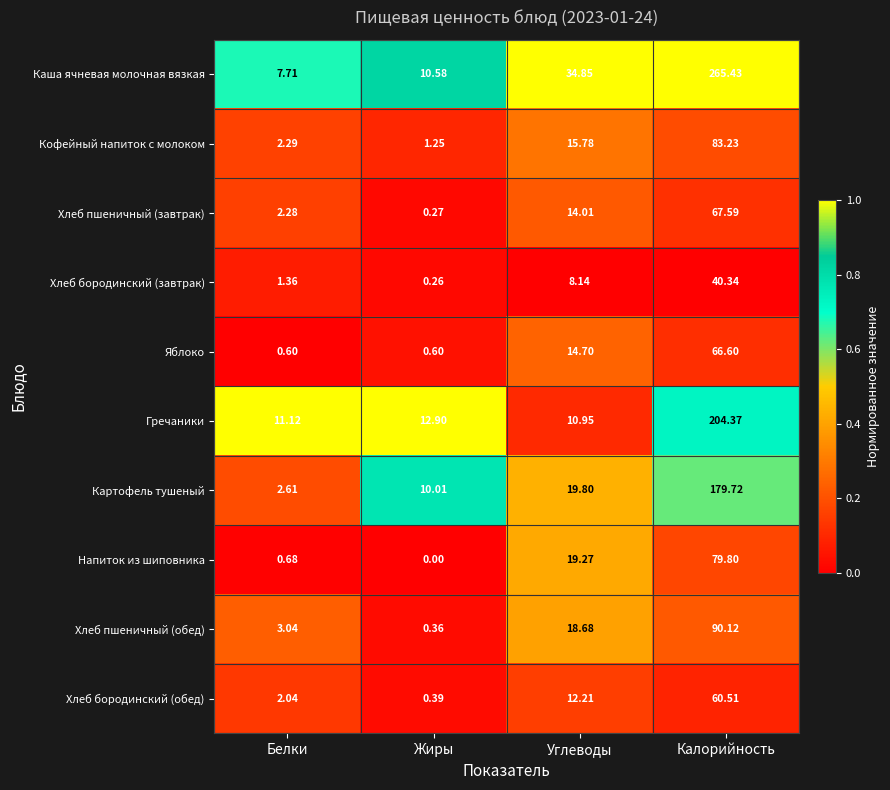

Rank the series by their maximum value, from highest to lowest.

Каша ячневая молочная вязкая, Гречаники, Картофель тушеный, Хлеб пшеничный (обед), Кофейный напиток с молоком, Напиток из шиповника, Хлеб пшеничный (завтрак), Яблоко, Хлеб бородинский (обед), Хлеб бородинский (завтрак)